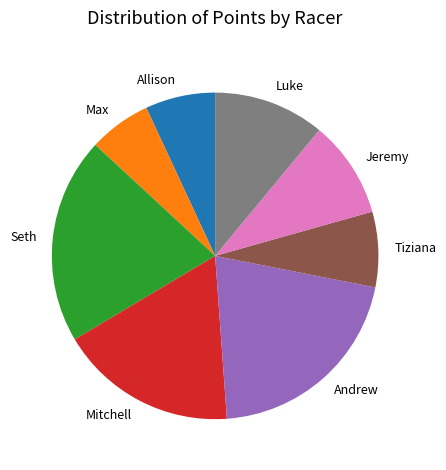

True or false: Allison accounts for 19% of the total.

False